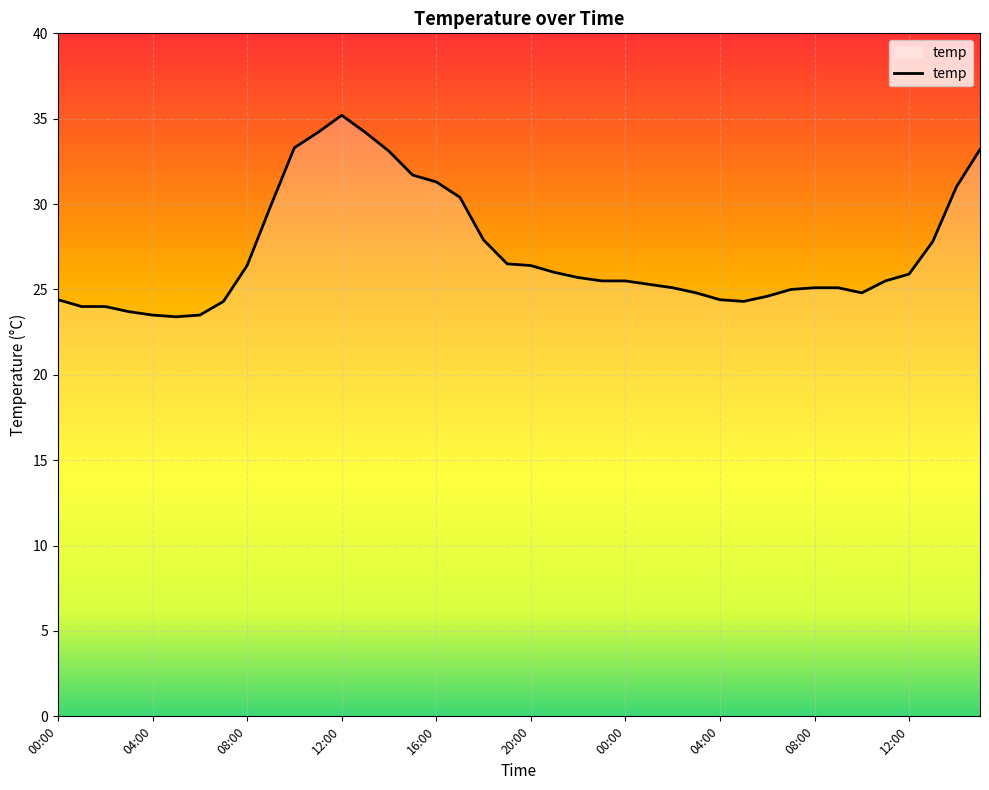

What is the minimum value shown in the chart?

23.4